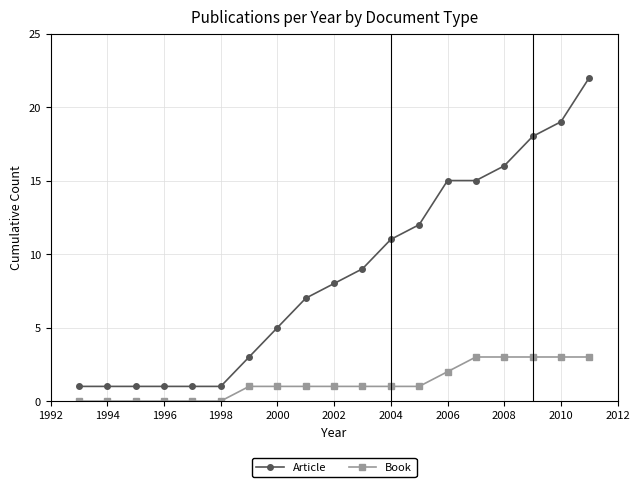

True or false: Book and Article cross at least once.

False